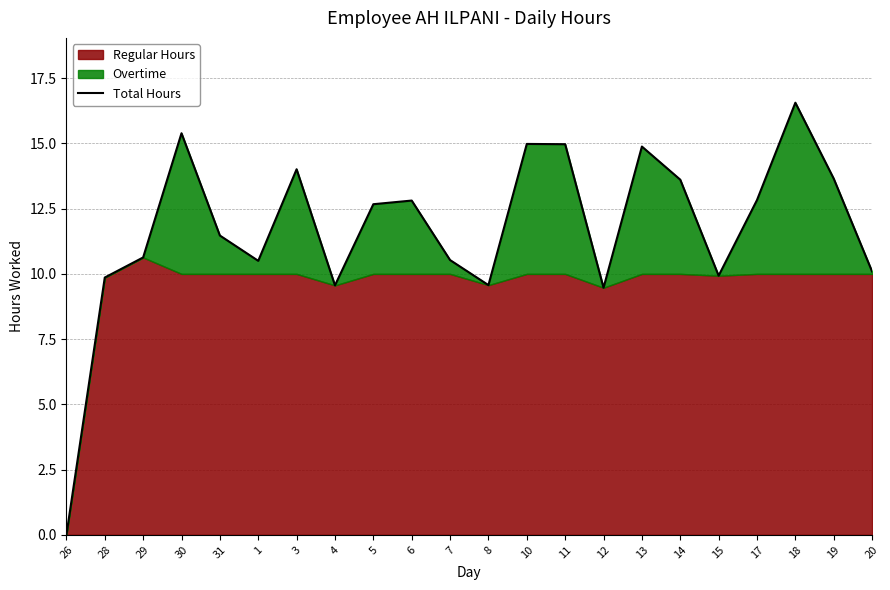

What is the difference between the values at 18 and 4?

7.0